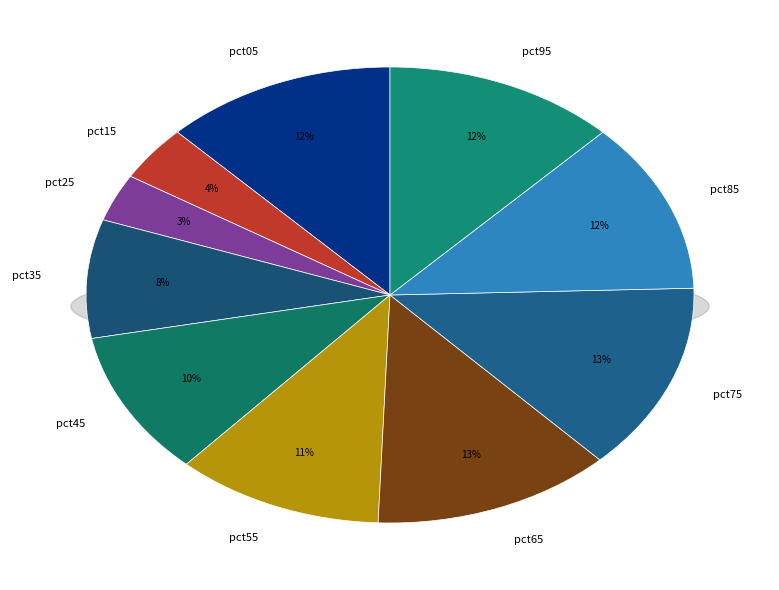

To the nearest percent, what portion does pct45 represent?

10%